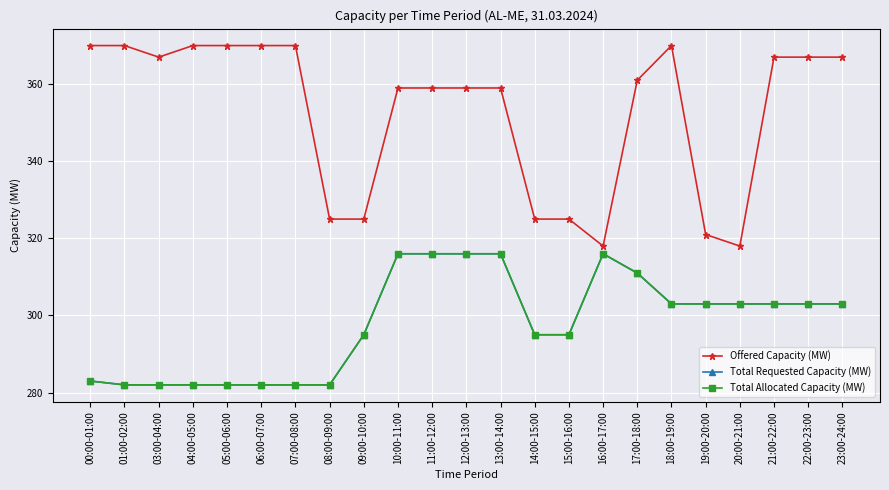

Is this an area chart (filled region under the line)?

No